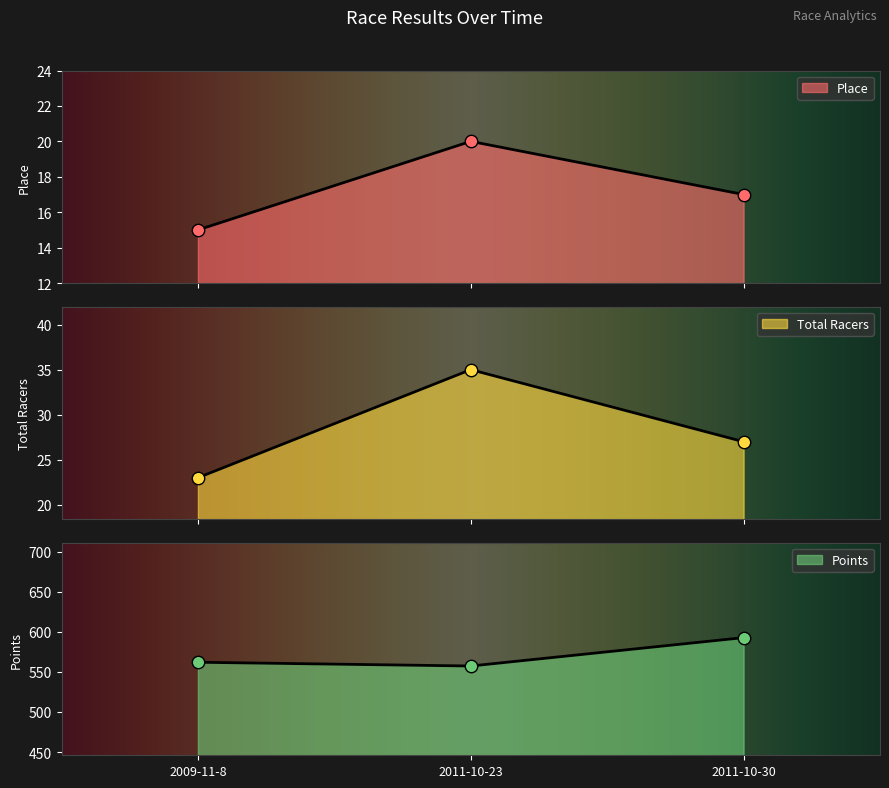

At how many categories does at least one series exceed 545?

3